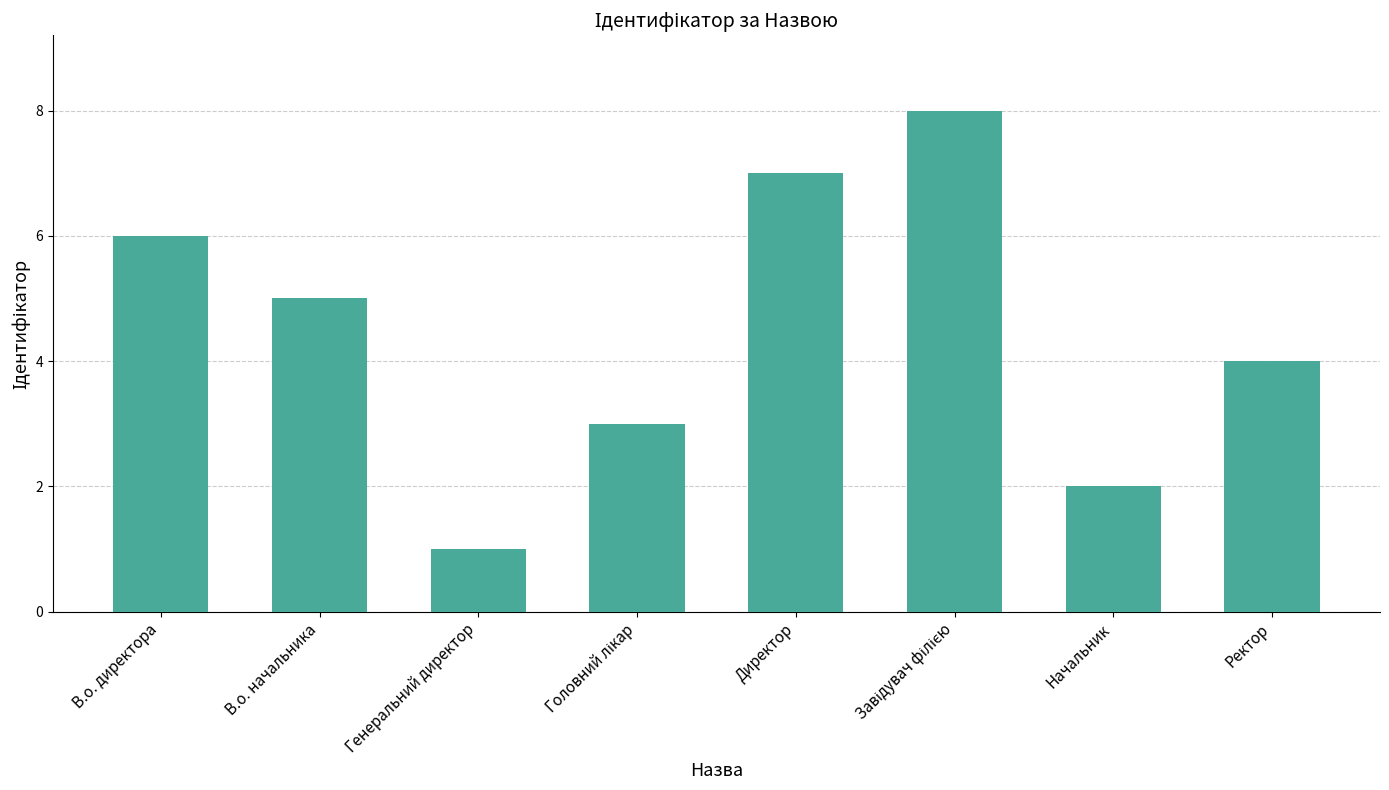

At which category does the chart reach its minimum across all series?

Генеральний директор